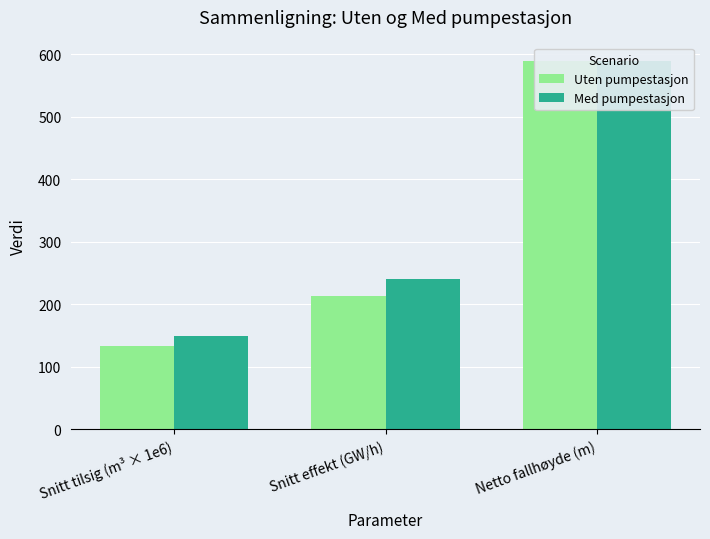

What is the minimum value for Med pumpestasjon?

150.0